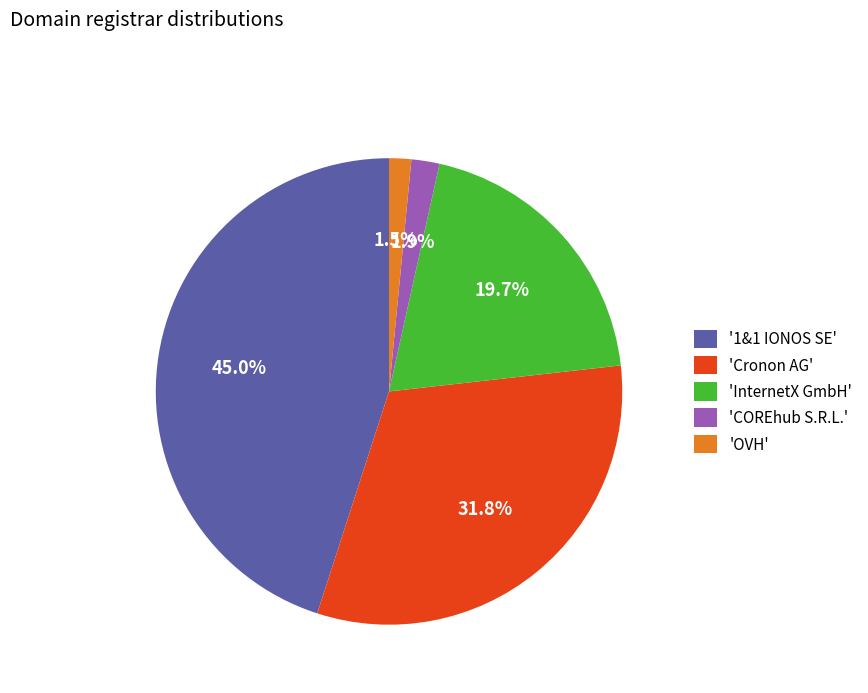

How many slices are in this pie chart?

5